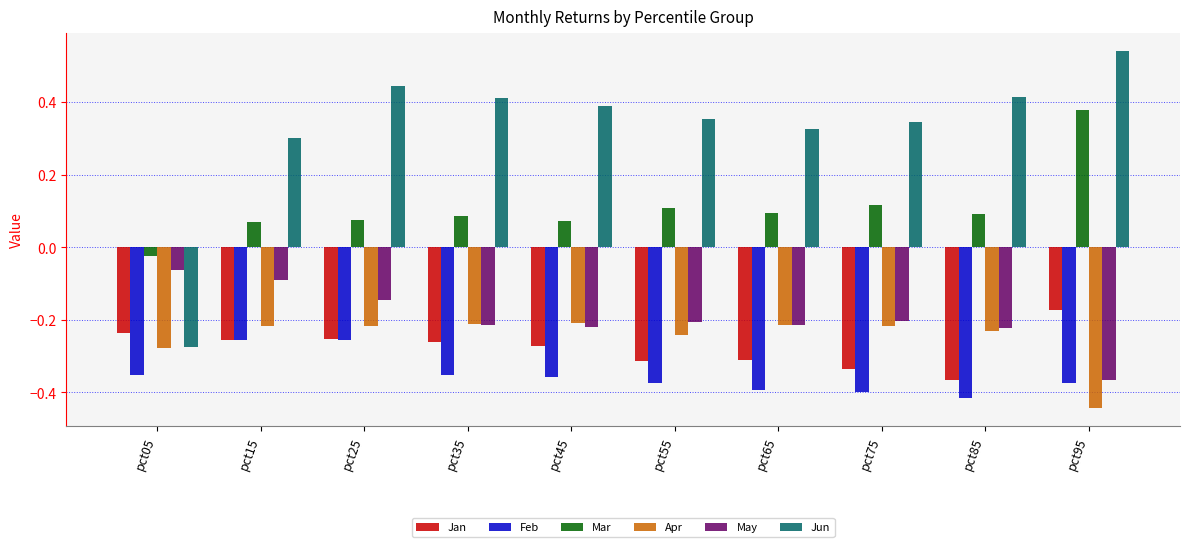

What is the sum of the Feb values at pct55 and pct45?

-0.7